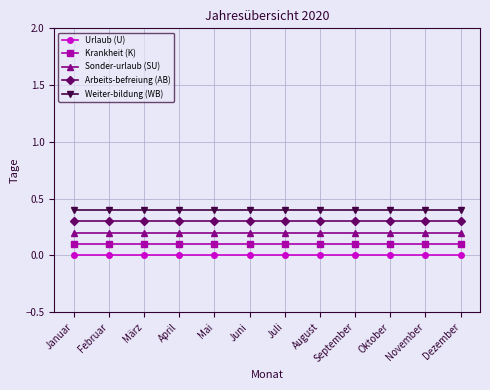

Reading right to left, what are all the values shown in this chart?

Urlaub (U): 0.0	0.0	0.0	0.0	0.0	0.0	0.0	0.0	0.0	0.0	0.0	0.0
Krankheit (K): 0.1	0.1	0.1	0.1	0.1	0.1	0.1	0.1	0.1	0.1	0.1	0.1
Sonder-urlaub (SU): 0.2	0.2	0.2	0.2	0.2	0.2	0.2	0.2	0.2	0.2	0.2	0.2
Arbeits-befreiung (AB): 0.3	0.3	0.3	0.3	0.3	0.3	0.3	0.3	0.3	0.3	0.3	0.3
Weiter-bildung (WB): 0.4	0.4	0.4	0.4	0.4	0.4	0.4	0.4	0.4	0.4	0.4	0.4